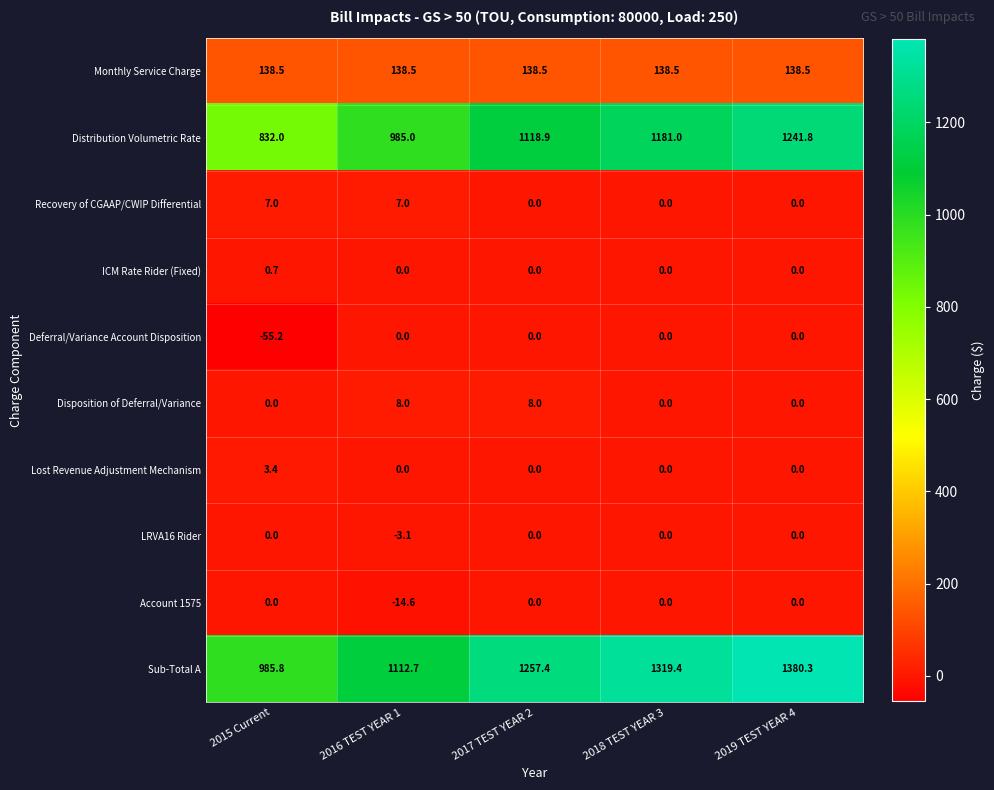

Which category has the highest value in the ICM Rate Rider (Fixed) series?

2015 Current